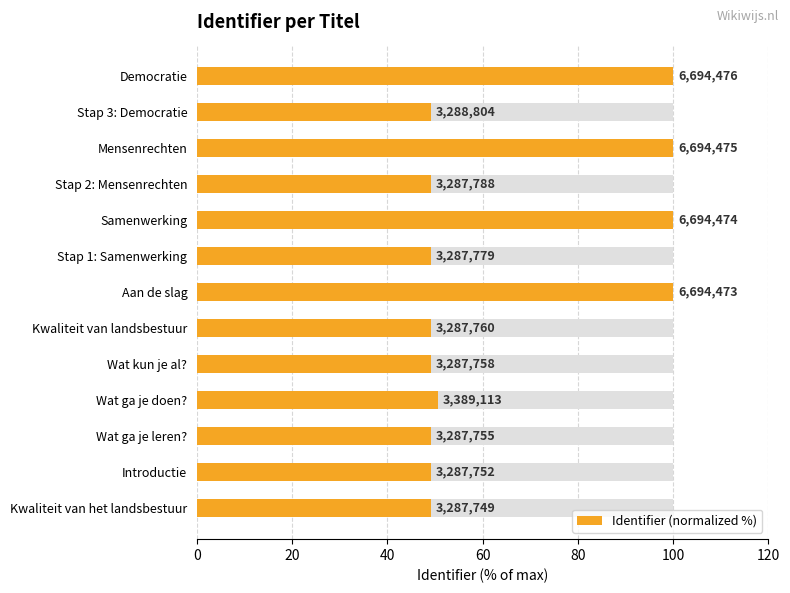

Reading left to right, transcribe all the data shown in this chart.

49.1	49.1	49.1	50.6	49.1	49.1	100.0	49.1	100.0	49.1	100.0	49.1	100.0